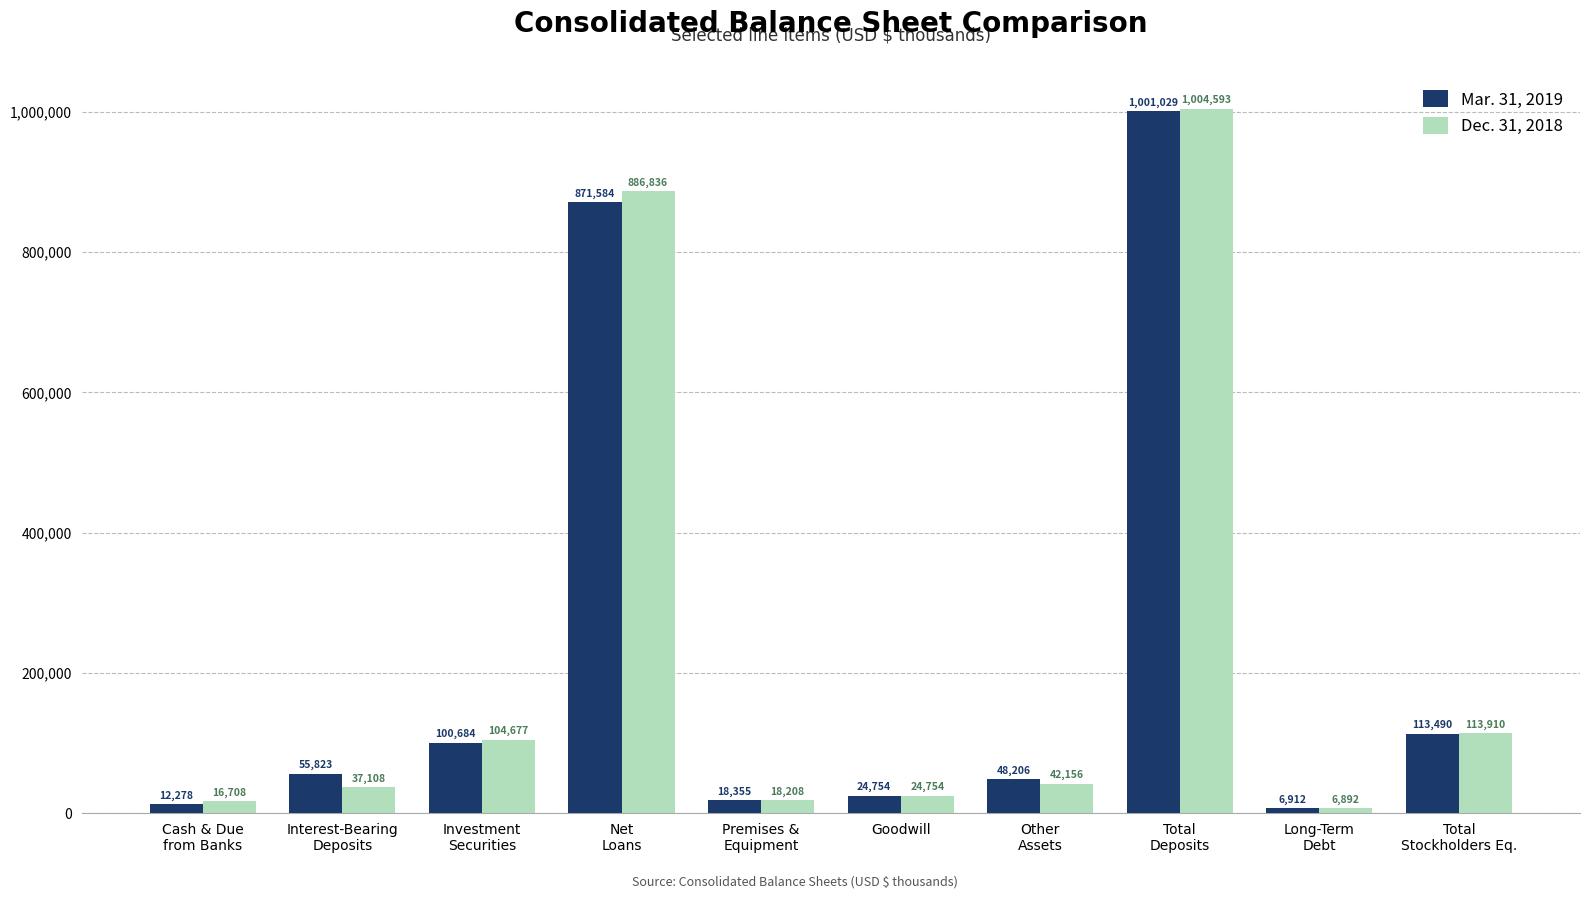

What is the sum of the Dec. 31, 2018 values at Long-Term
Debt and Net
Loans?

893728